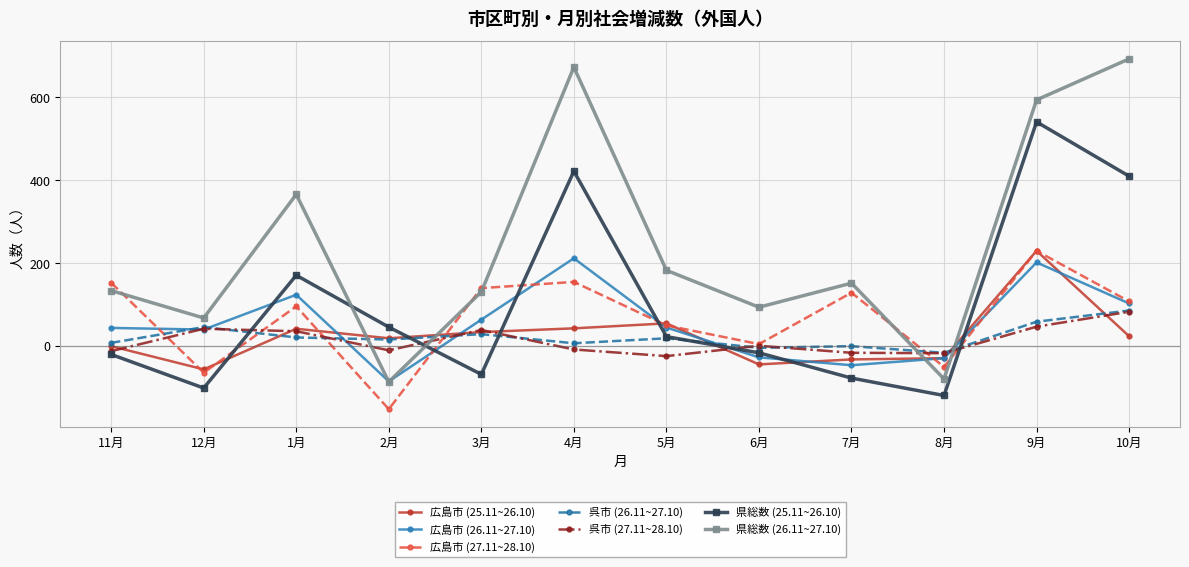

What is the greatest value displayed?

693